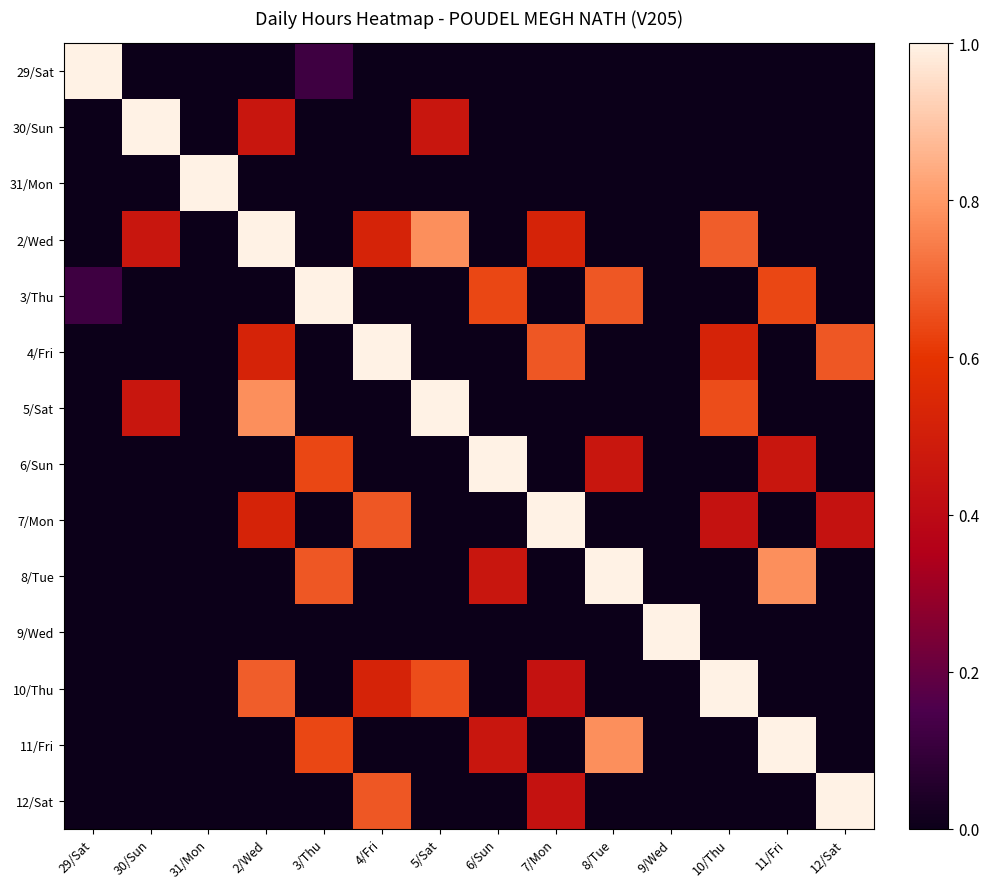

What is the total value across all series at 8/Tue?

2.9